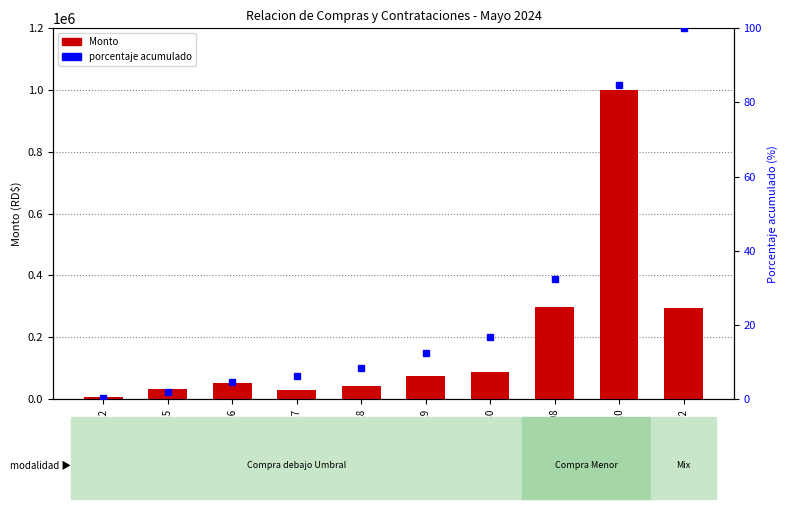

What is the label of the 8th bar from the right?

CD-0026